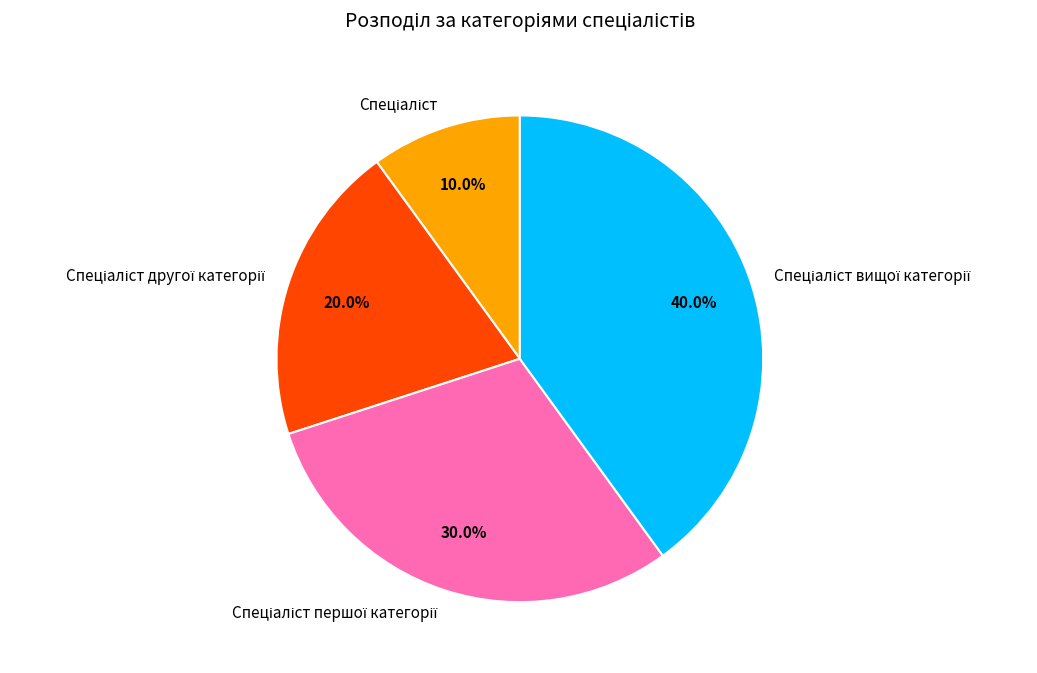

How many segments does this pie chart have?

4